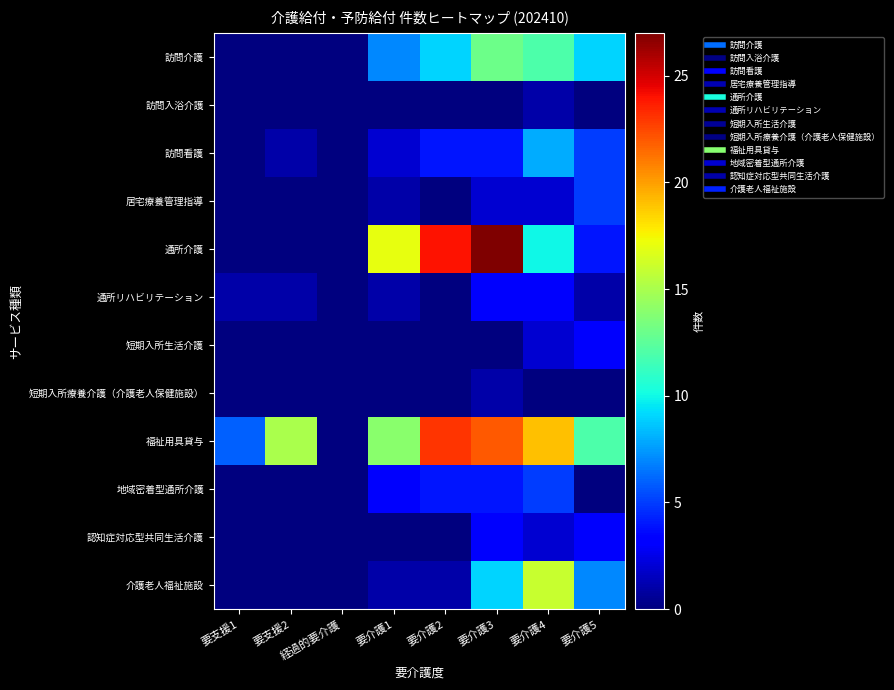

List the series in order of their peak value, lowest first.

訪問入浴介護, 短期入所療養介護（介護老人保健施設）, 通所リハビリテーション, 短期入所生活介護, 認知症対応型共同生活介護, 居宅療養管理指導, 地域密着型通所介護, 訪問看護, 訪問介護, 介護老人福祉施設, 福祉用具貸与, 通所介護